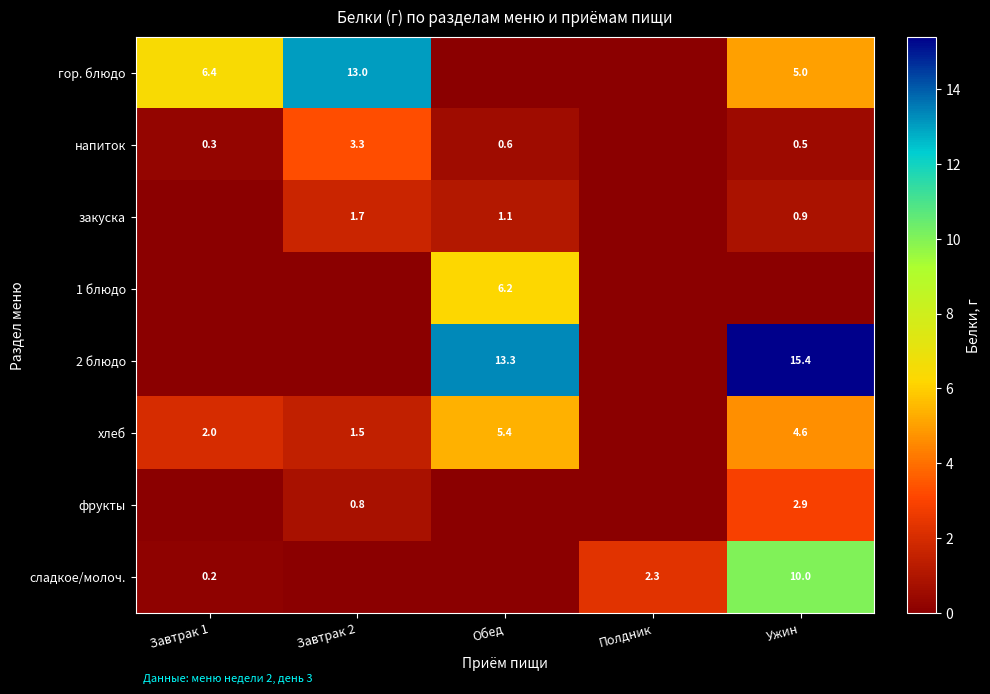

Which has a higher value, Обед or Ужин?

Ужин